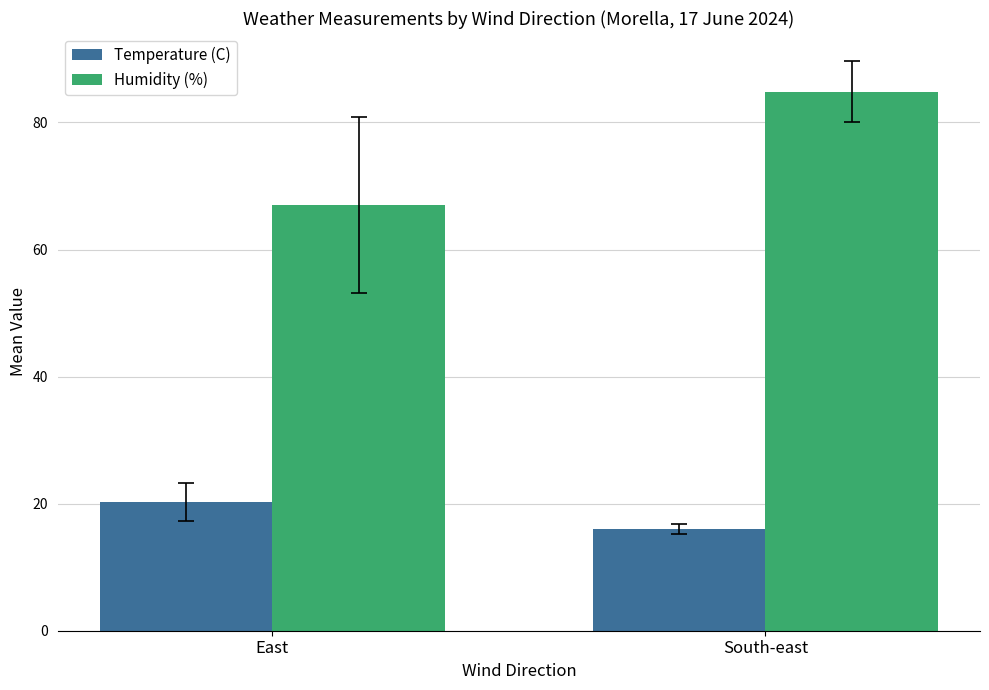

Which label corresponds to the smallest value in the chart?

South-east